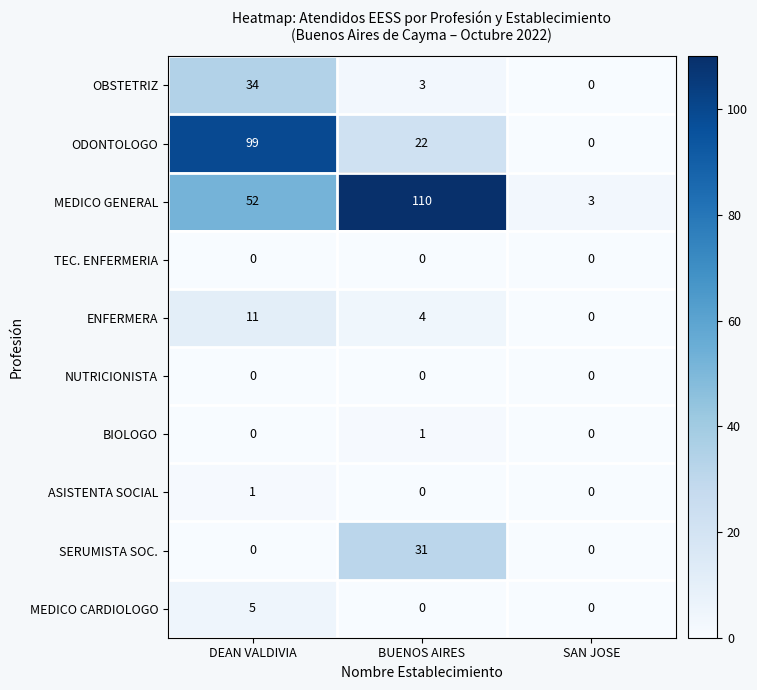

Count the number of categories in the chart.

3